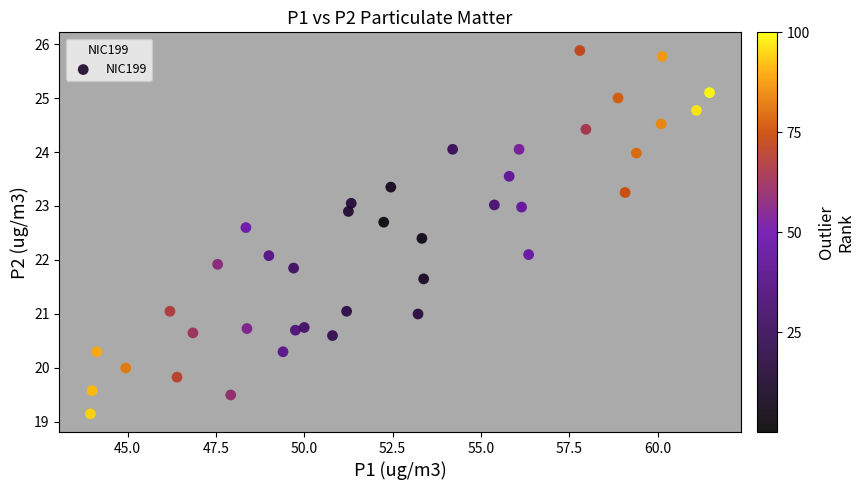

What is the range of X values (max minus min)?

17.5